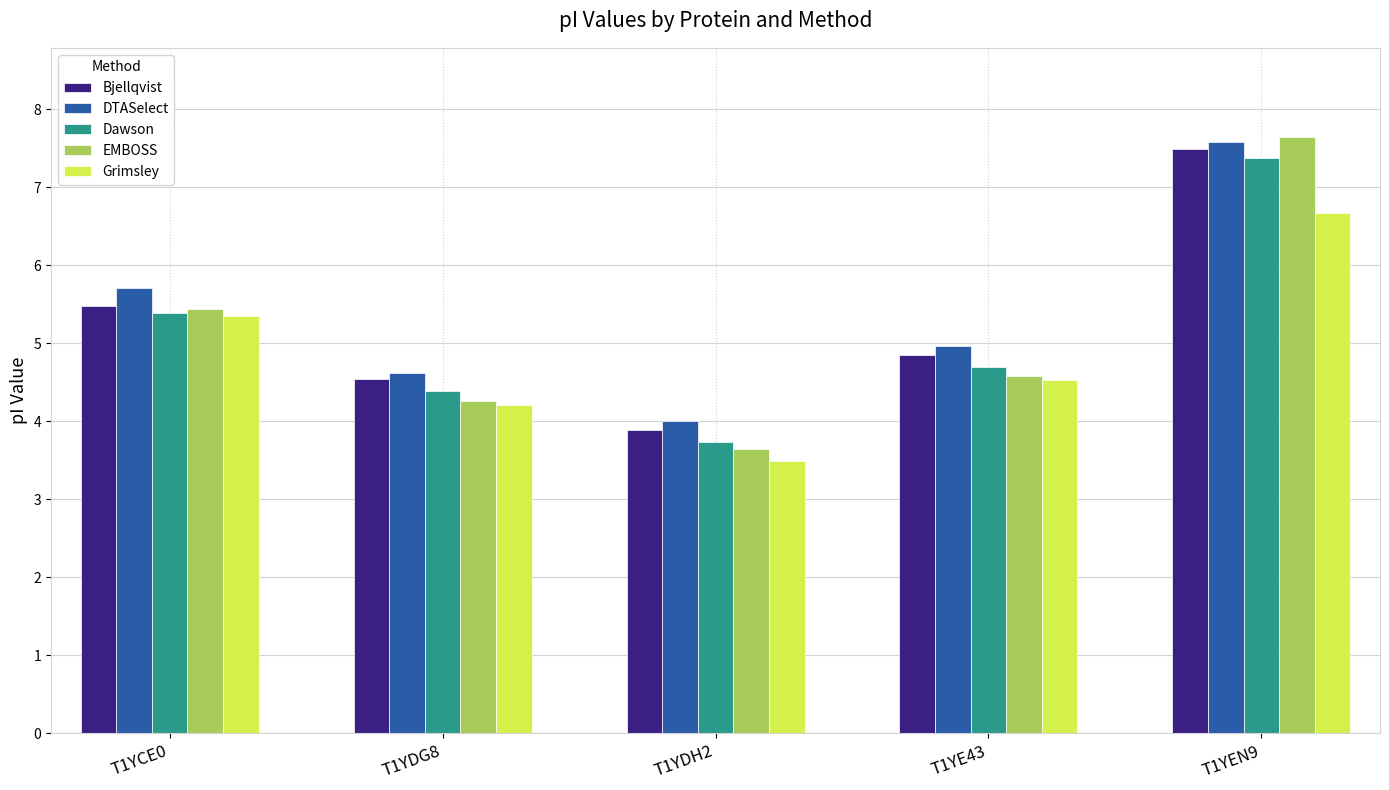

What is the value of the Dawson bar at the 1st from the left?

5.4